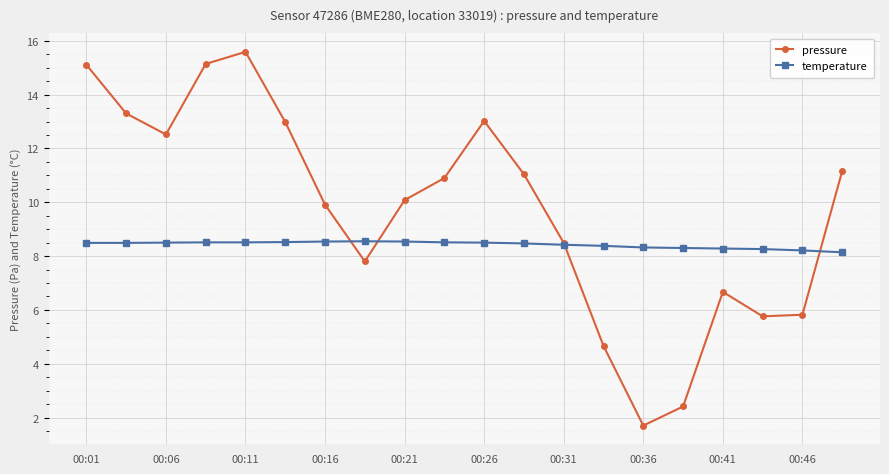

True or false: temperature has more than 0 interior local peaks.

True